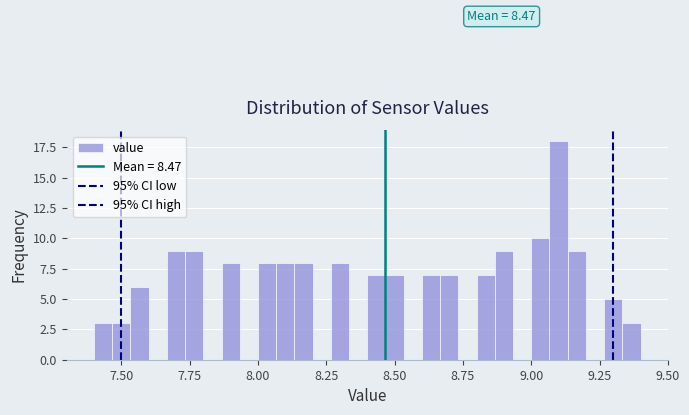

Around what value on the x-axis is the tallest bar? Give the approximate position of its centre, as read against the axis.

9.10